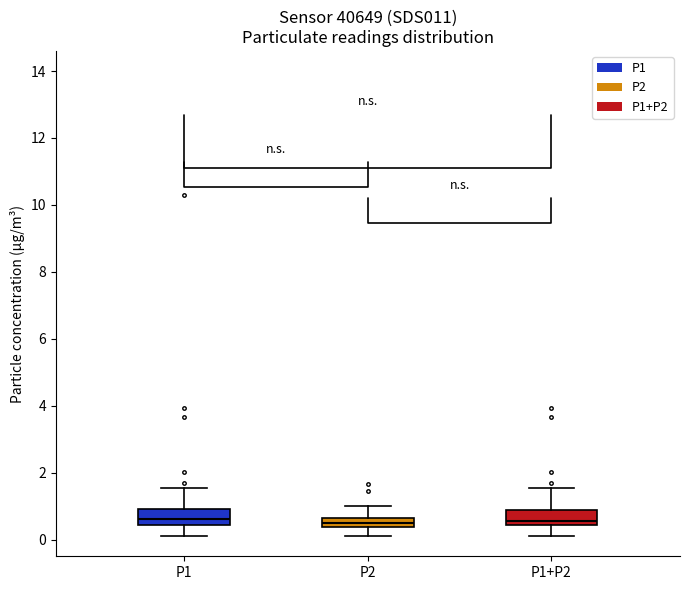

Where does the upper whisker of the box for P1 end on the y-axis? The values are not printed on the chart, so give them approximately, as read against the axis.

1.6